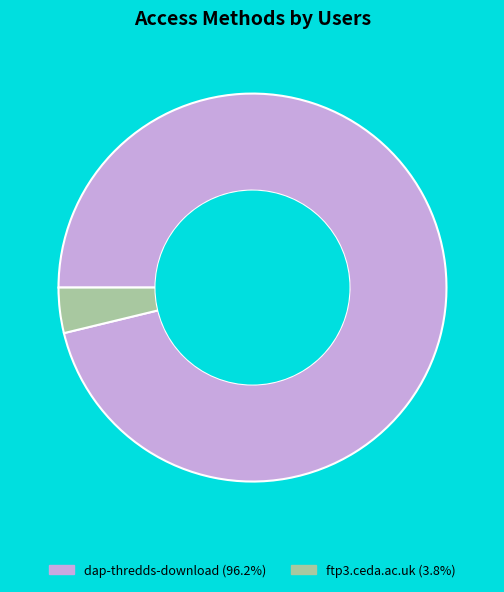

Which has a higher value, ftp3.ceda.ac.uk or dap-thredds-download?

dap-thredds-download